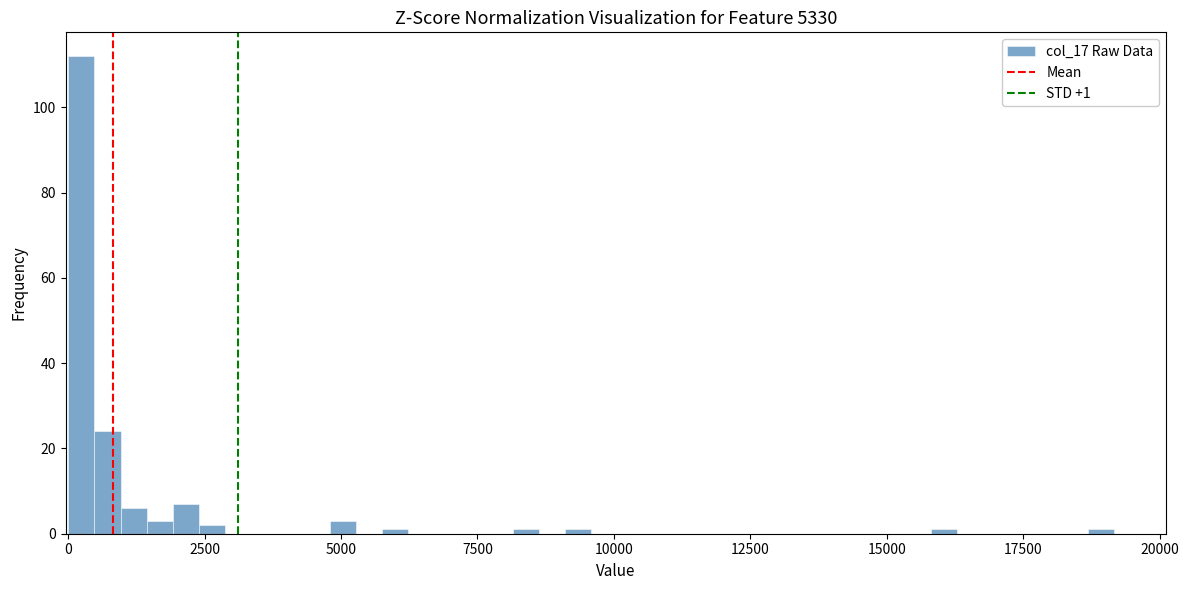

Around what value on the x-axis is the tallest bar? Give the approximate position of its centre, as read against the axis.

0